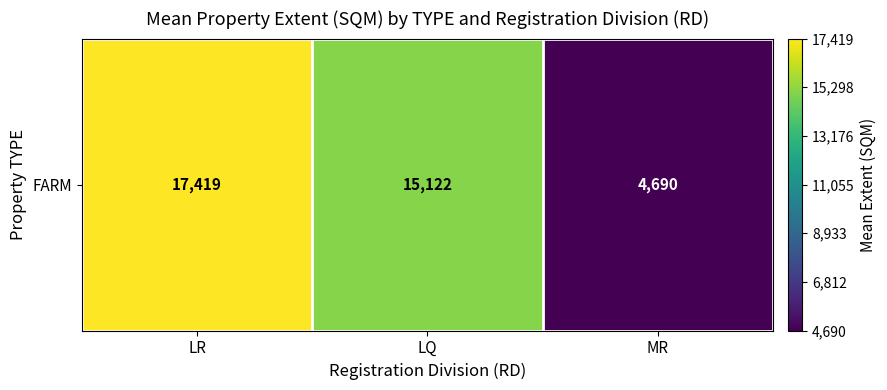

Approximately how many times larger is the value at LQ compared to LR?

0.9